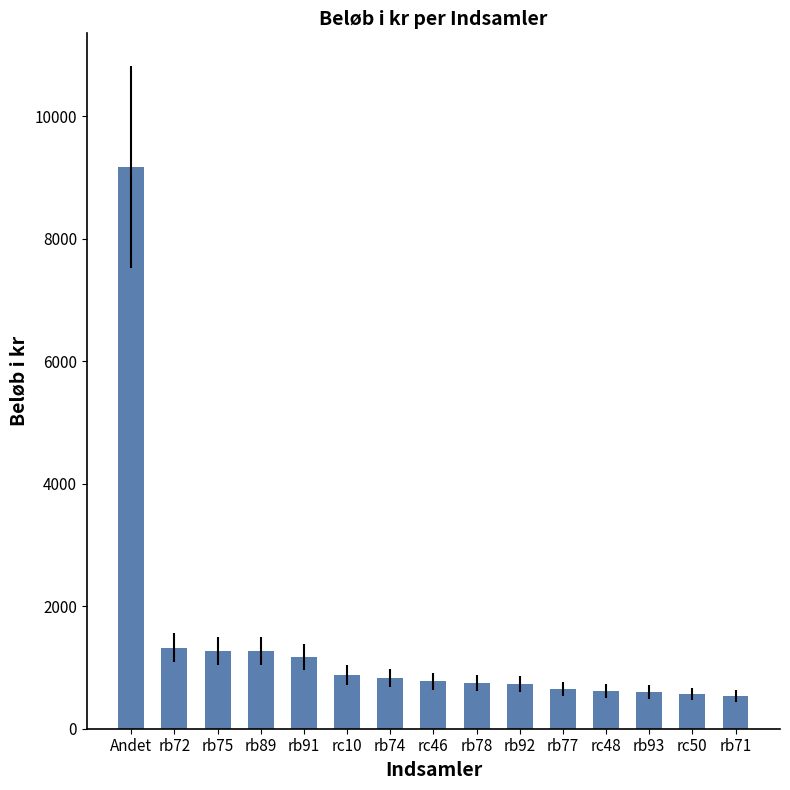

How many bars are there in total?

15